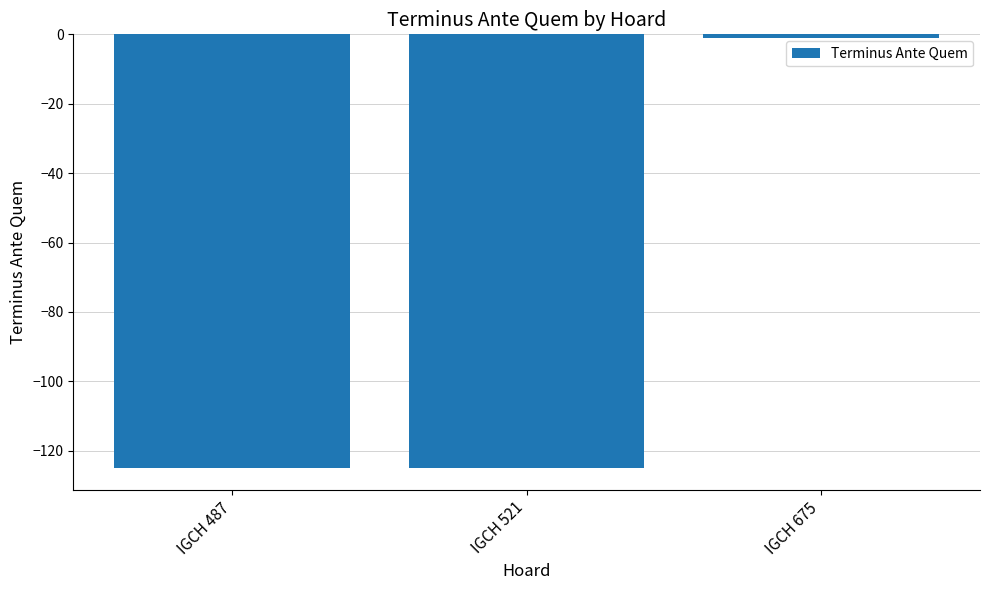

What is the value of the 1st bar from the left?

-125